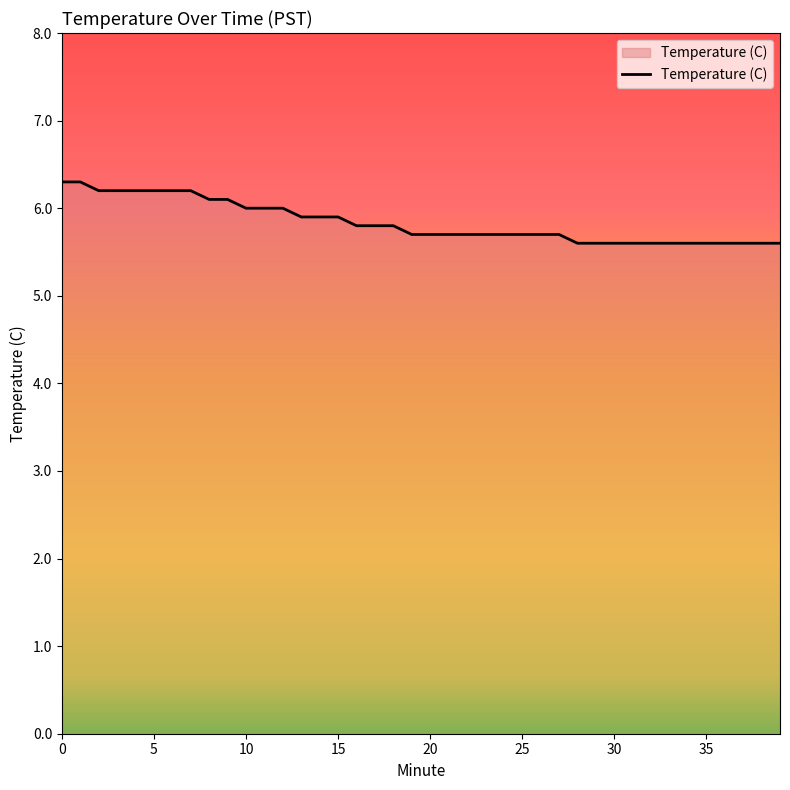

What is the difference between the maximum and minimum values?

0.7